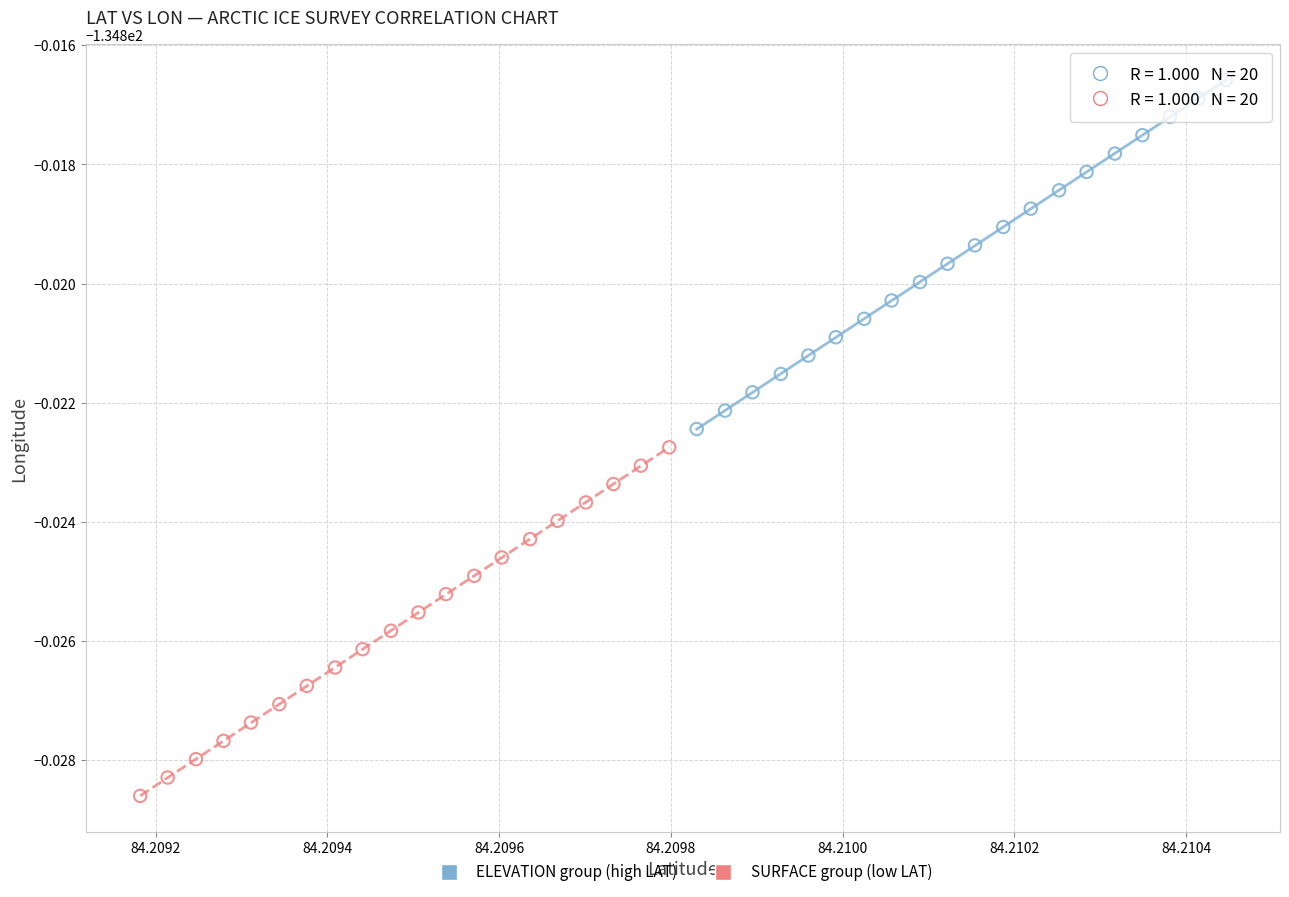

Which series contains the lowest Y value?

SURFACE group (low LAT)